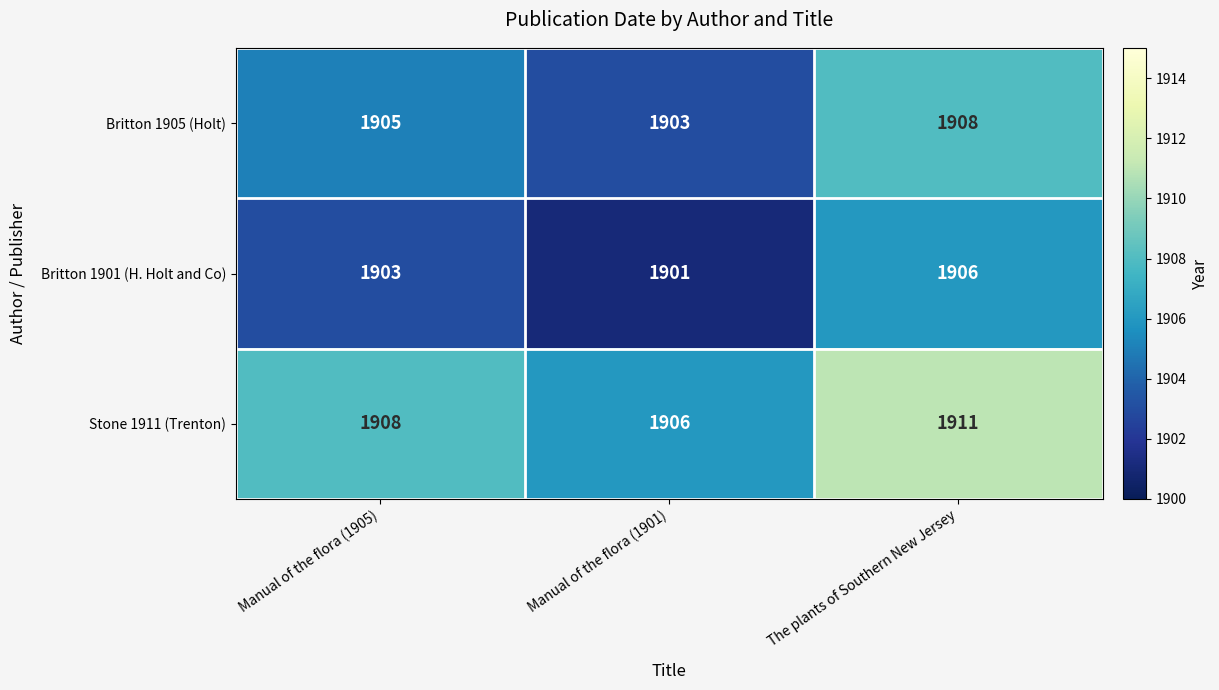

Rank the categories by Britton 1901 (H. Holt and Co) value from lowest to highest.

Manual of the flora (1901), Manual of the flora (1905), The plants of Southern New Jersey